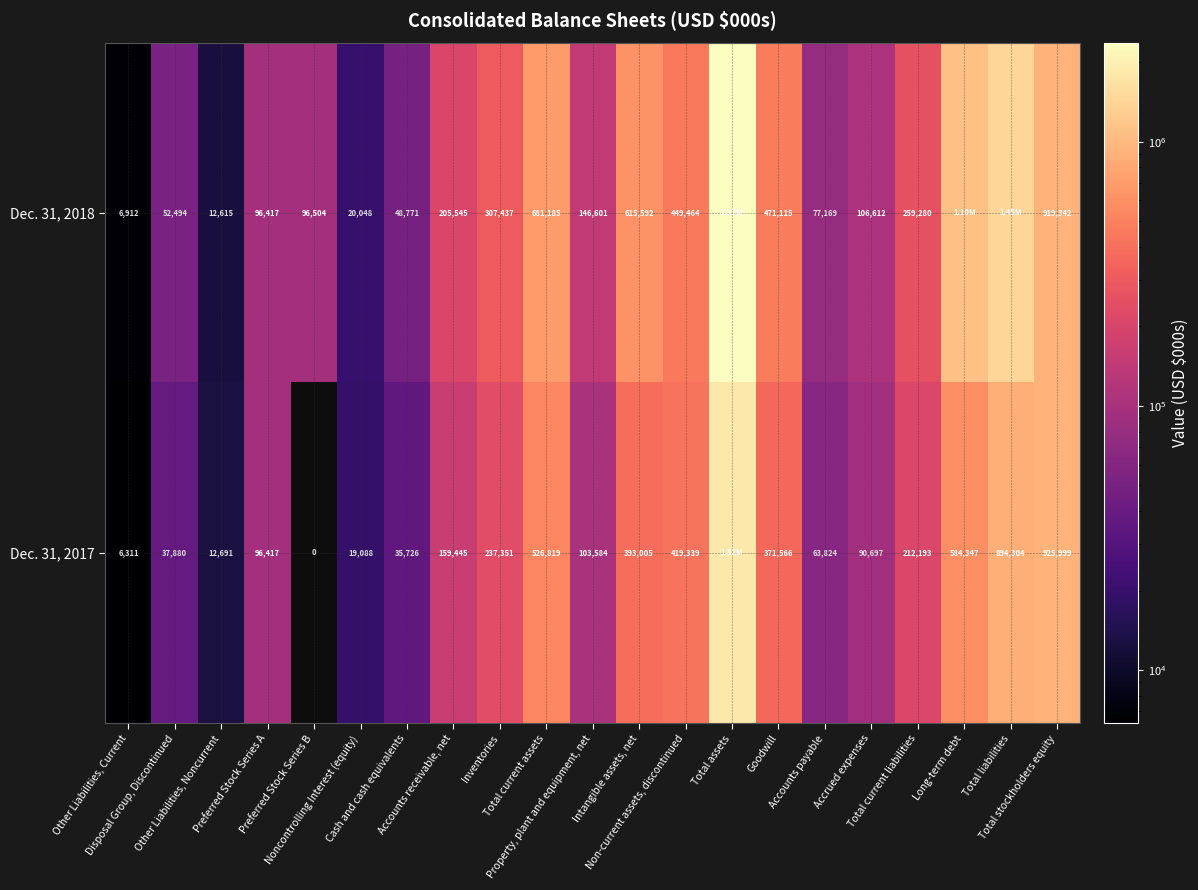

The value of Dec. 31, 2017 at Disposal Group, Discontinued is 18395. True or false?

False